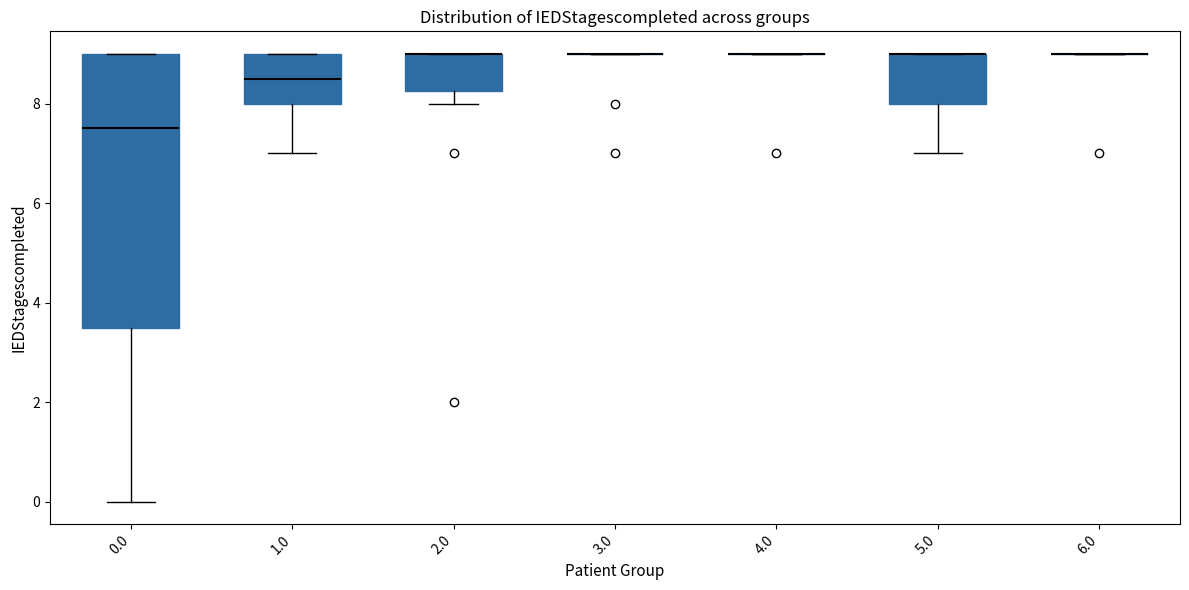

Reading left to right, read every box against the y-axis: the position of its median line, the range the box covers, and the ends of its whiskers. The values are not printed on the chart, so give them approximately, as read against the axis.

0.0: median 7.6, box 3.6 to 9.0, whiskers 0.0 to 9.0
1.0: median 8.6, box 8.0 to 9.0, whiskers 7.0 to 9.0
2.0: median 9.0 (drawn on the box's upper edge), box 8.2 to 9.0, whiskers 8.0 to 9.0
3.0: box collapsed to a line at 9.0, whiskers 9.0 to 9.0
4.0: box collapsed to a line at 9.0, whiskers 9.0 to 9.0
5.0: median 9.0 (drawn on the box's upper edge), box 8.0 to 9.0, whiskers 7.0 to 9.0
6.0: box collapsed to a line at 9.0, whiskers 9.0 to 9.0